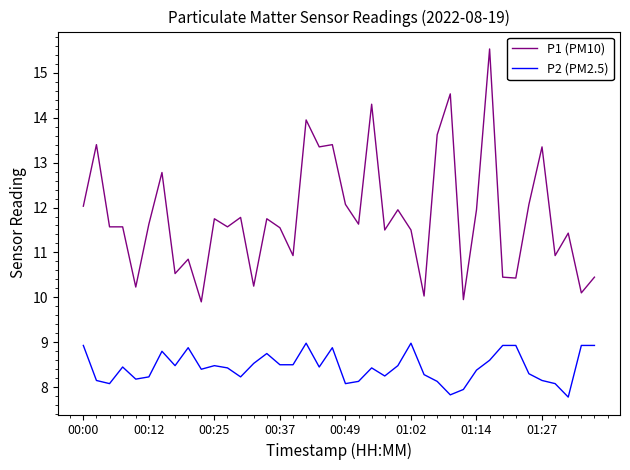

What is the greatest value displayed?

15.5